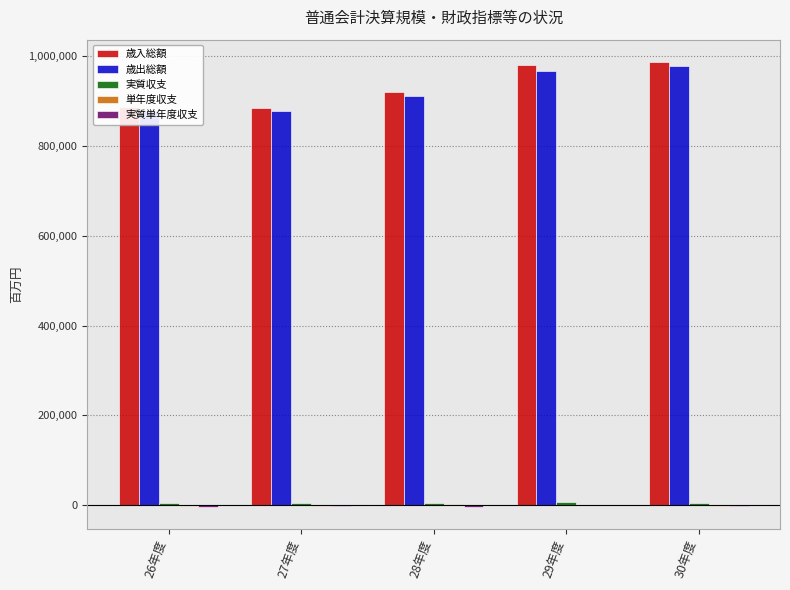

What is the maximum value shown in the chart?

986962.1